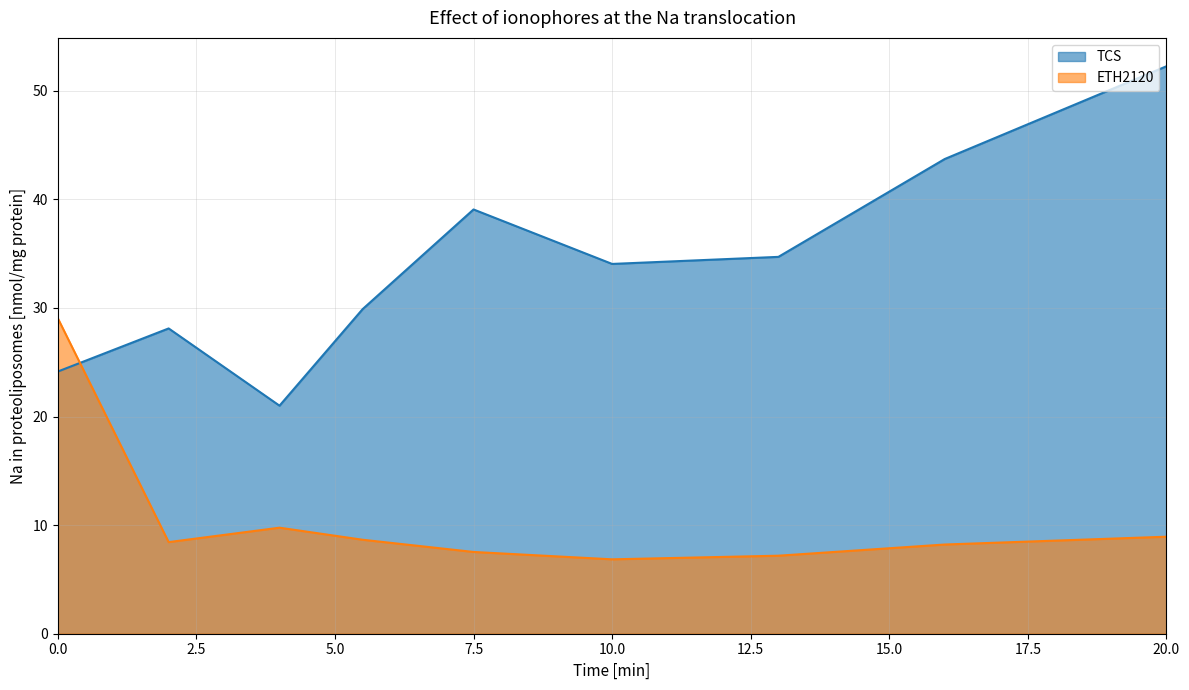

What is the maximum value for ETH2120?

29.1